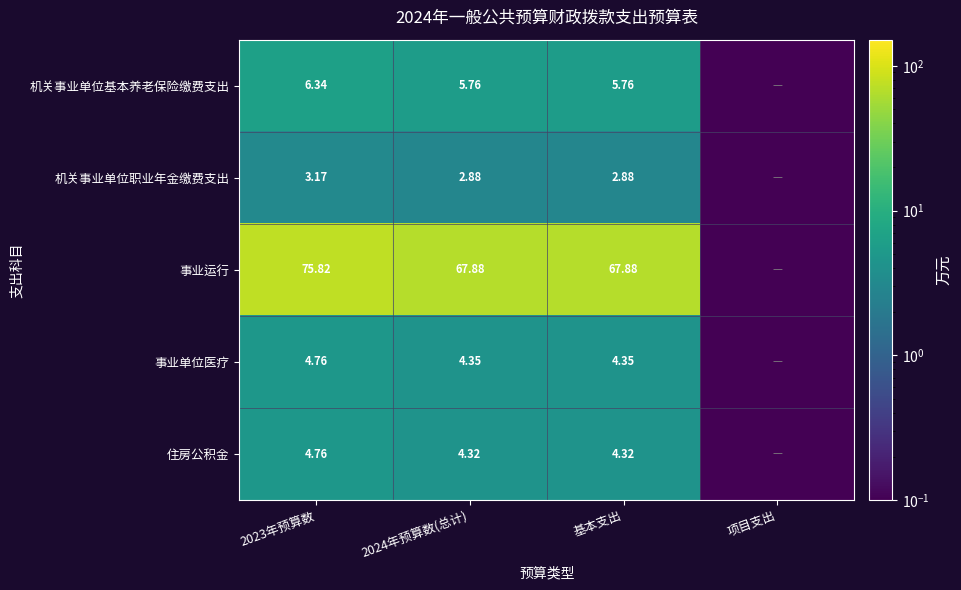

Between 2023年预算数 and 基本支出, which series saw the biggest shift?

事业运行